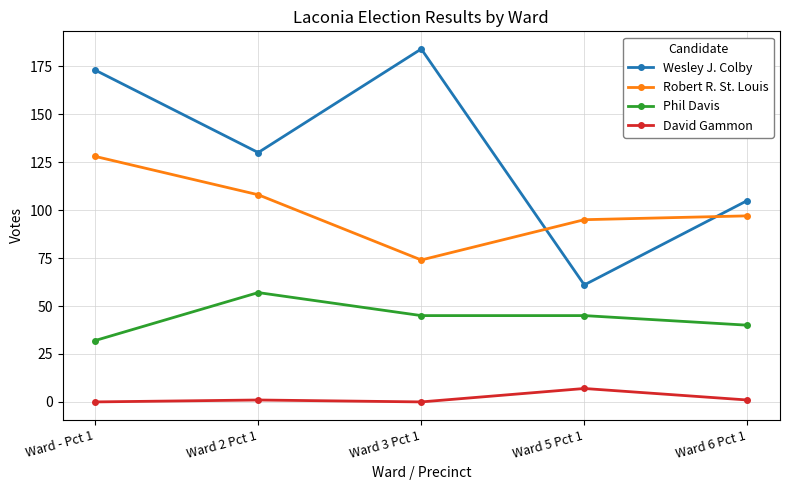

At how many categories does at least one series exceed 76?

5